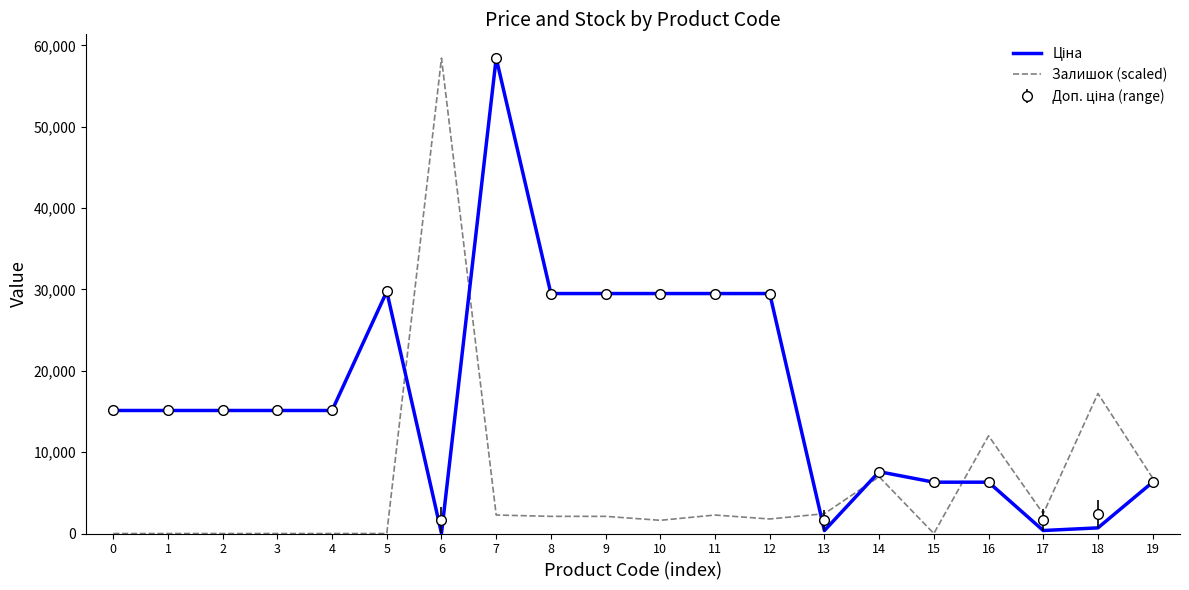

What is the maximum value shown in the chart?

58426.5